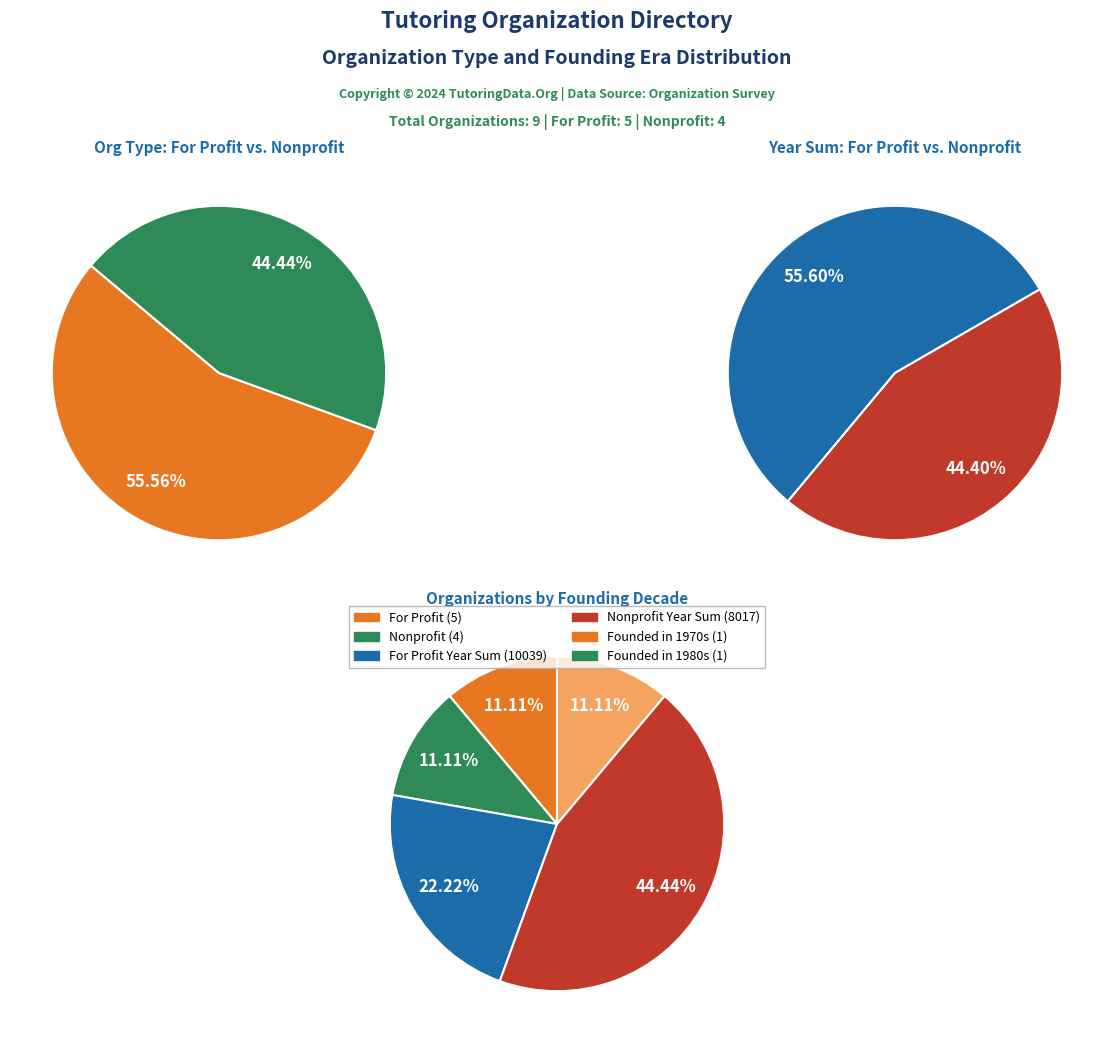

How many slices are in this pie chart?

9